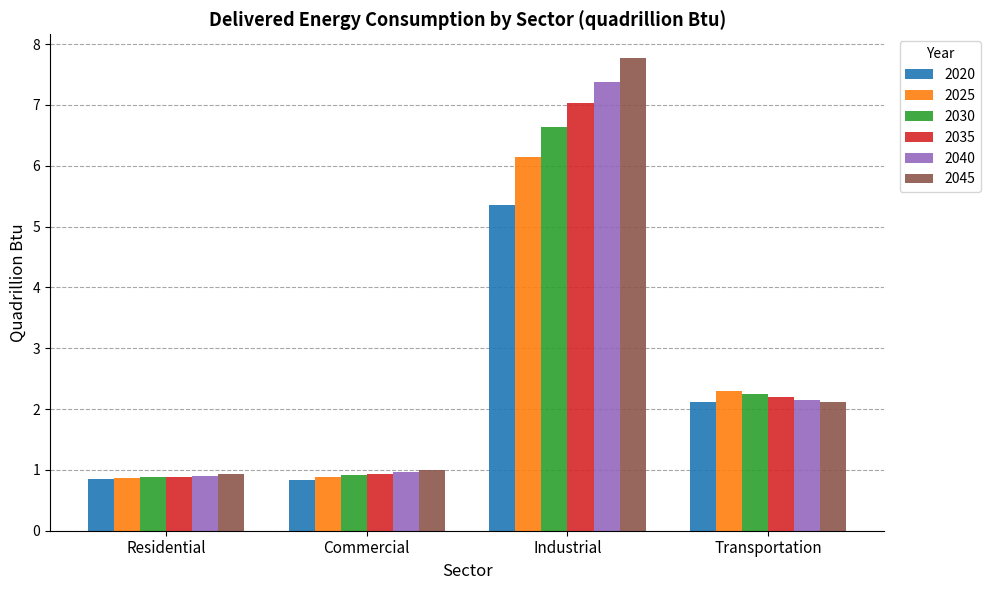

What position from the right is Industrial?

2